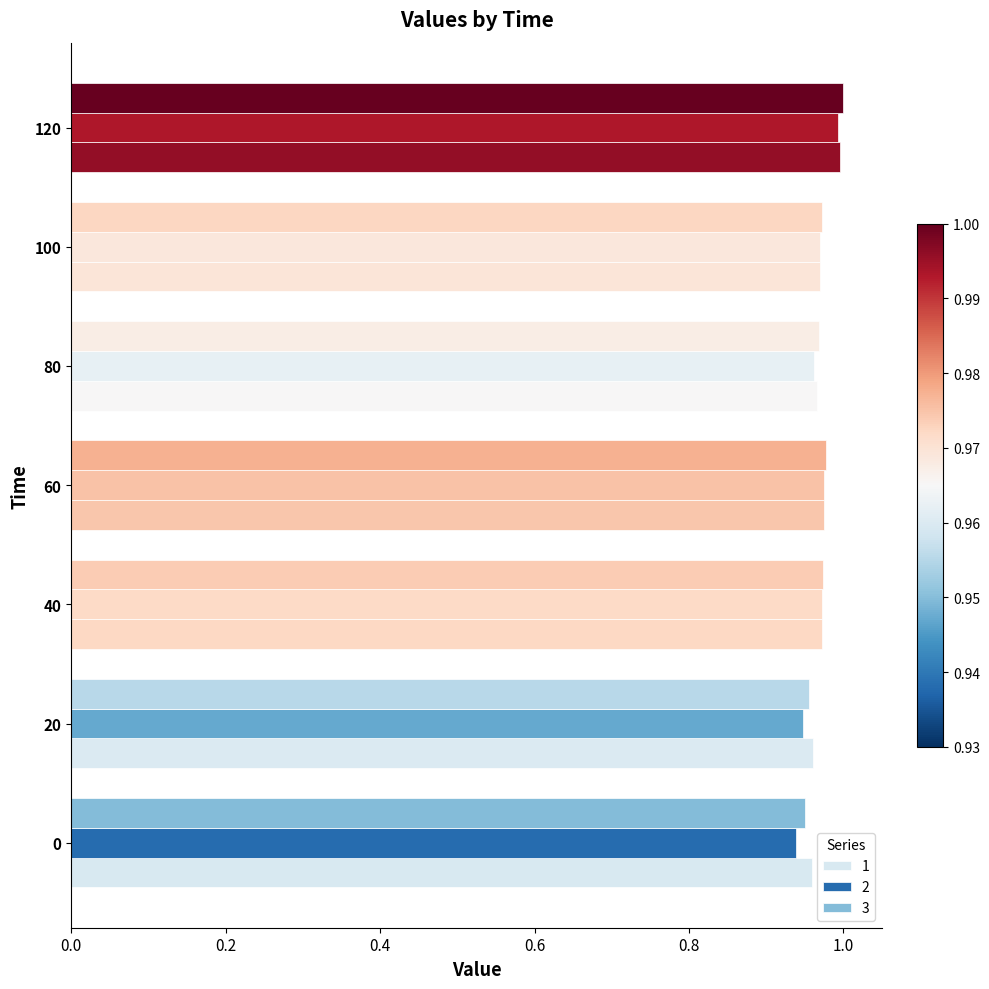

Which series changed the most between 20 and 80?

2